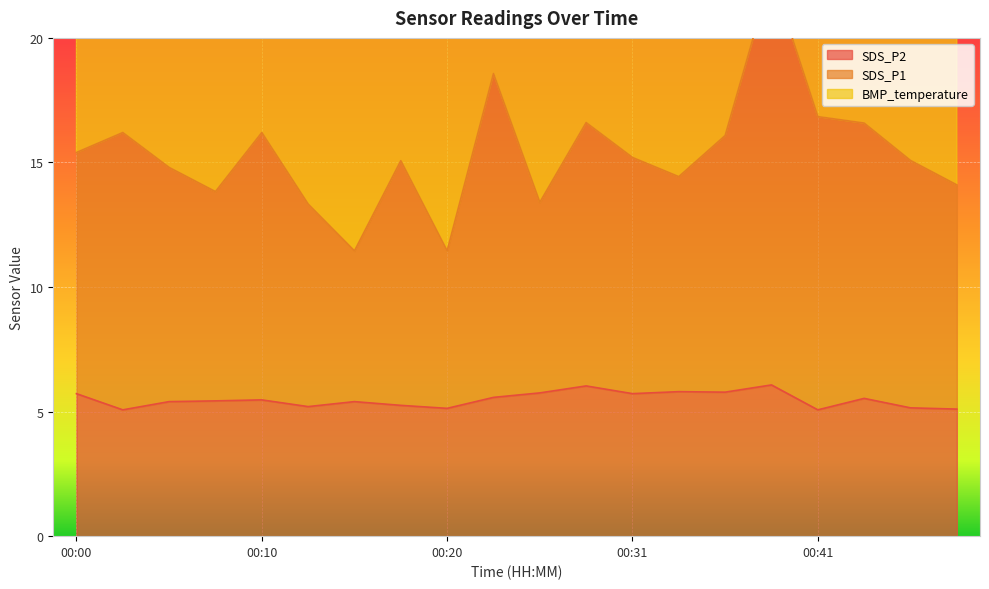

How many lines are shown in the chart?

2